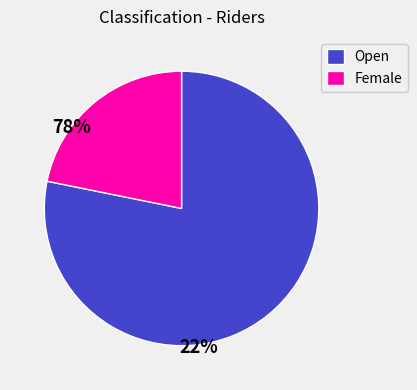

Which category has the smallest portion of the pie?

Female